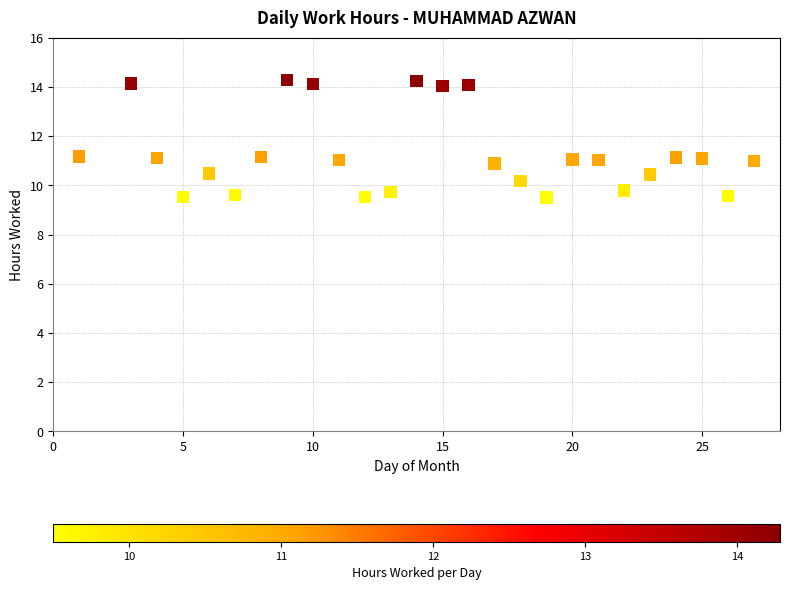

What is the range of X values (max minus min)?

26.0